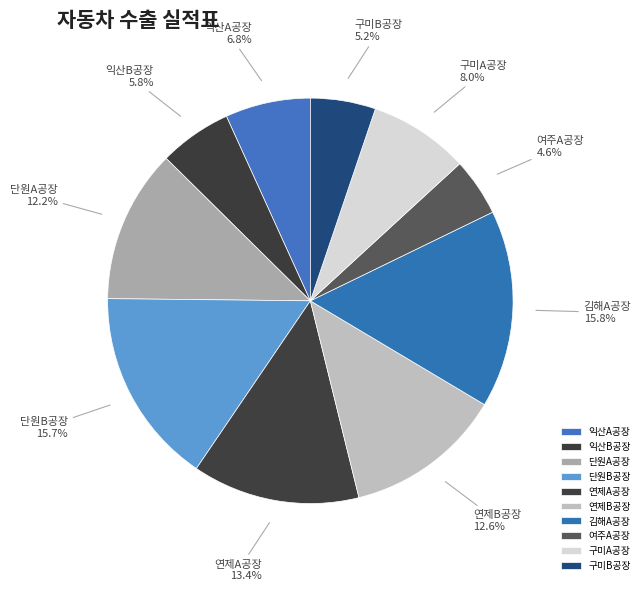

To the nearest percent, what portion does 여주A공장 represent?

5%